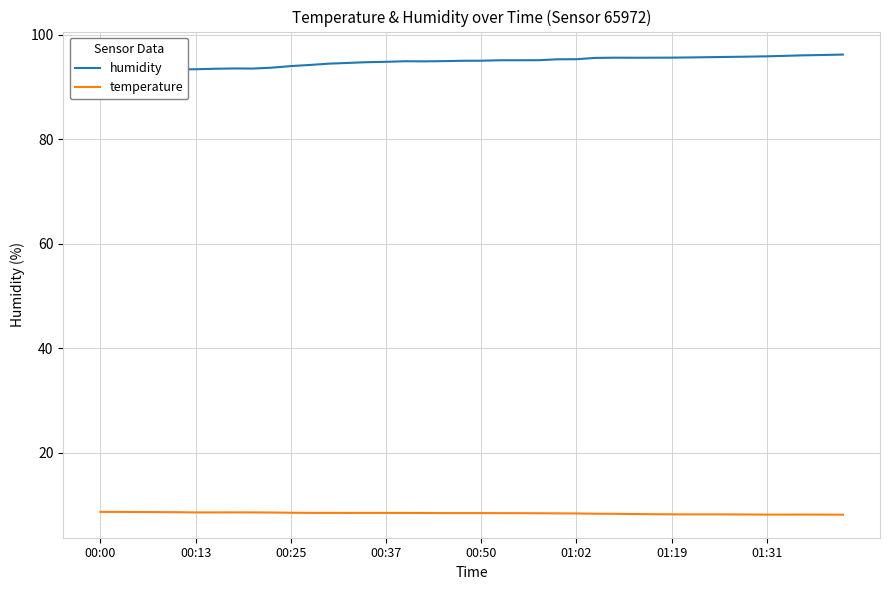

What is the maximum value for humidity?

96.2